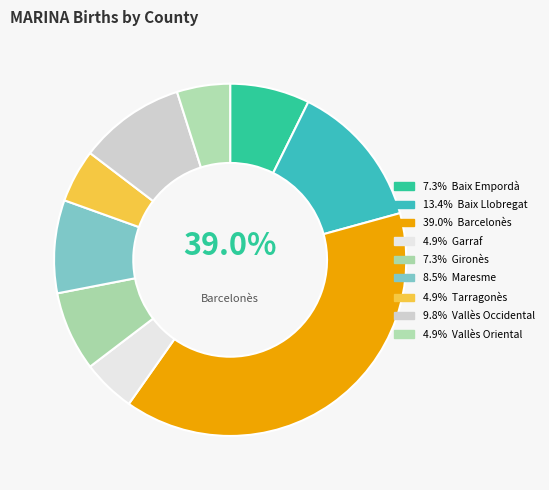

The Vallès Oriental slice represents 1% of the pie. True or false?

False